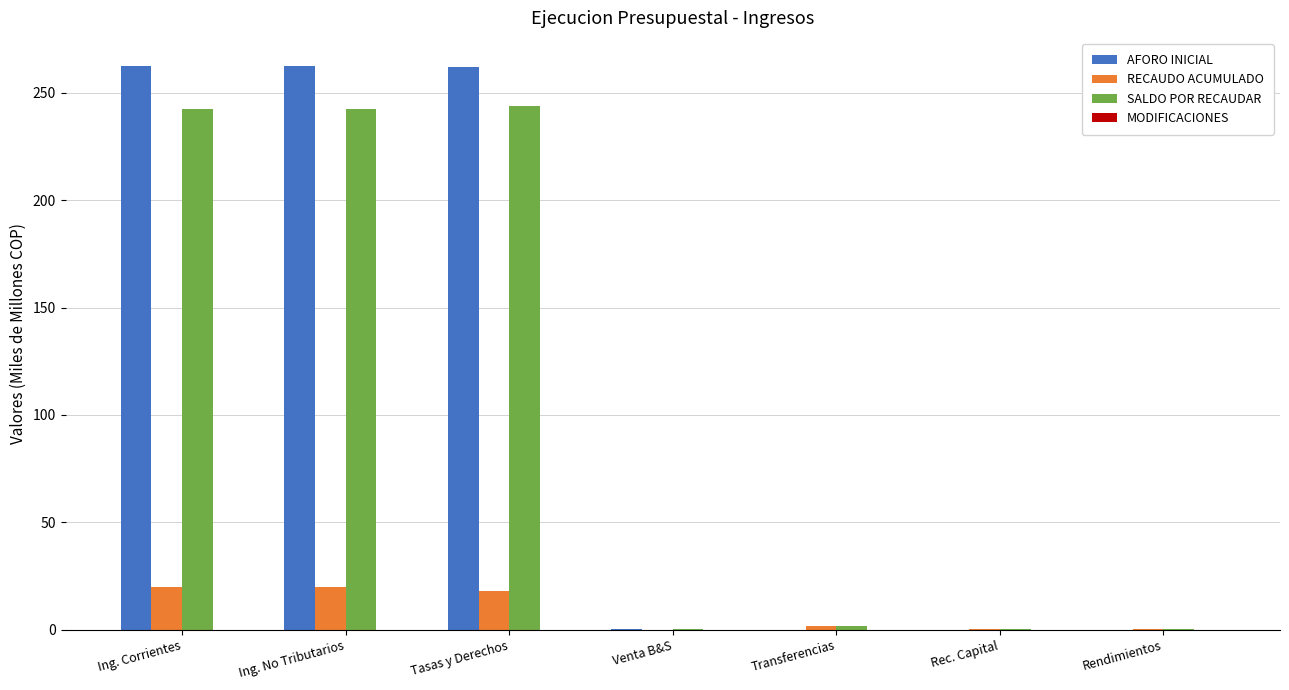

What is the maximum value shown in the chart?

262.4